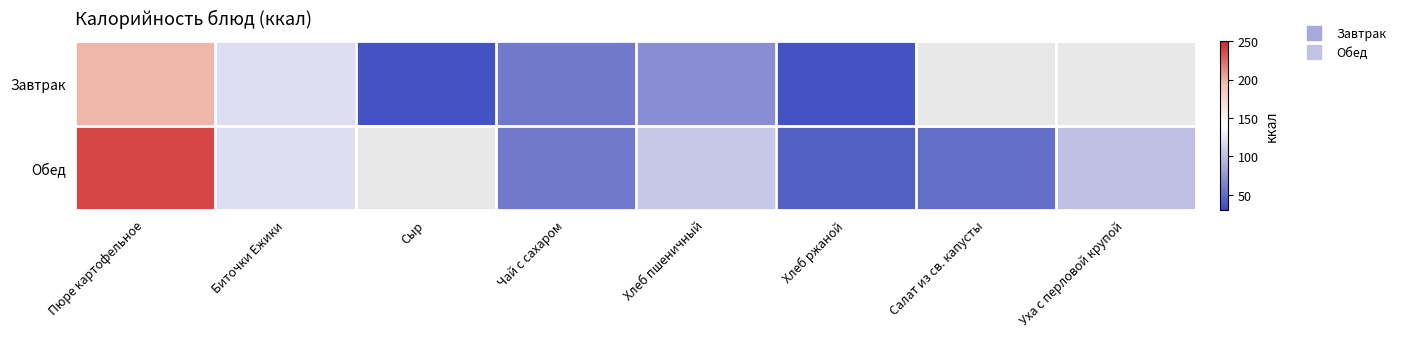

What is the sum of the Завтрак values at Биточки Ежики and Хлеб пшеничный?

190.5